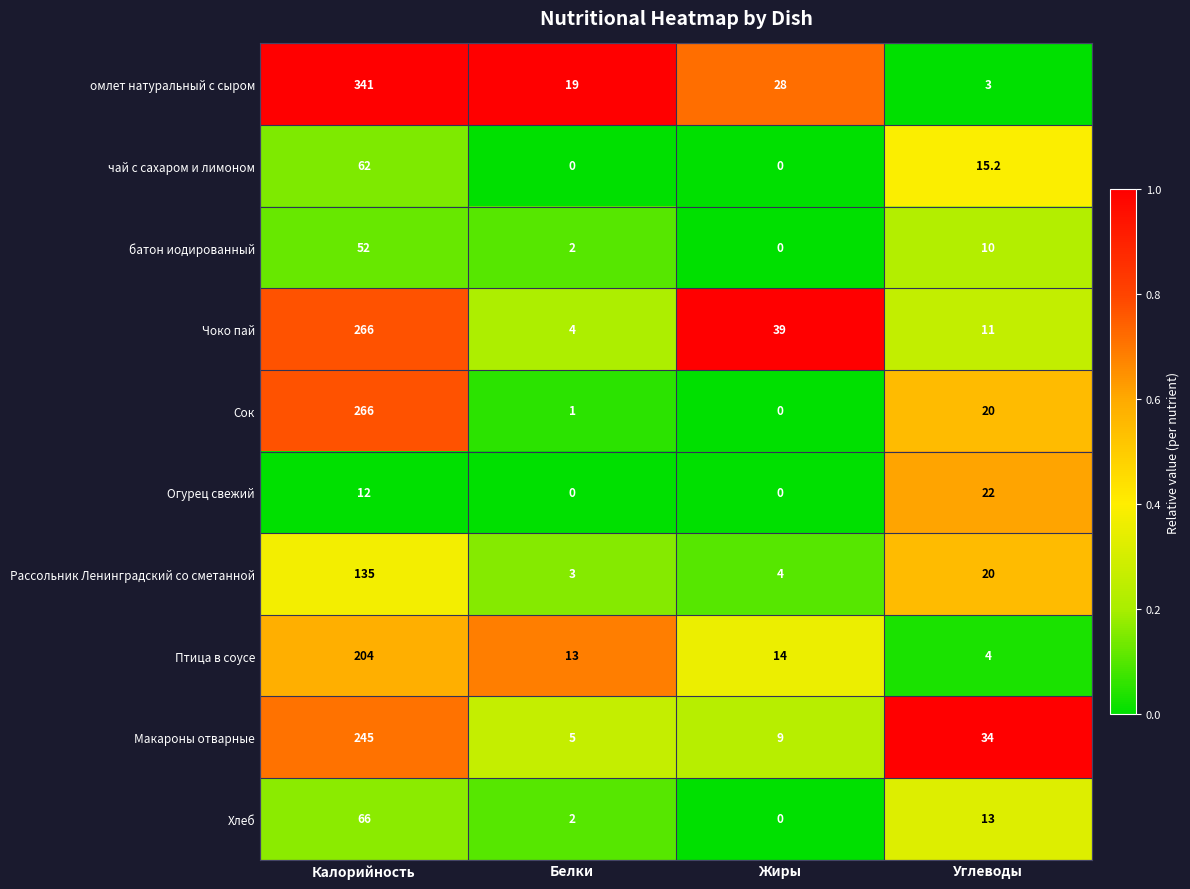

At which label is Сок closest to 133?

Углеводы